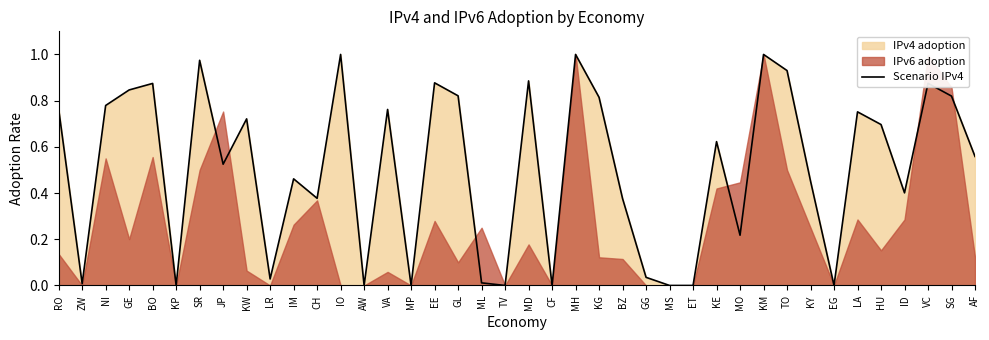

True or false: the data shows 0.6 at VC.

False